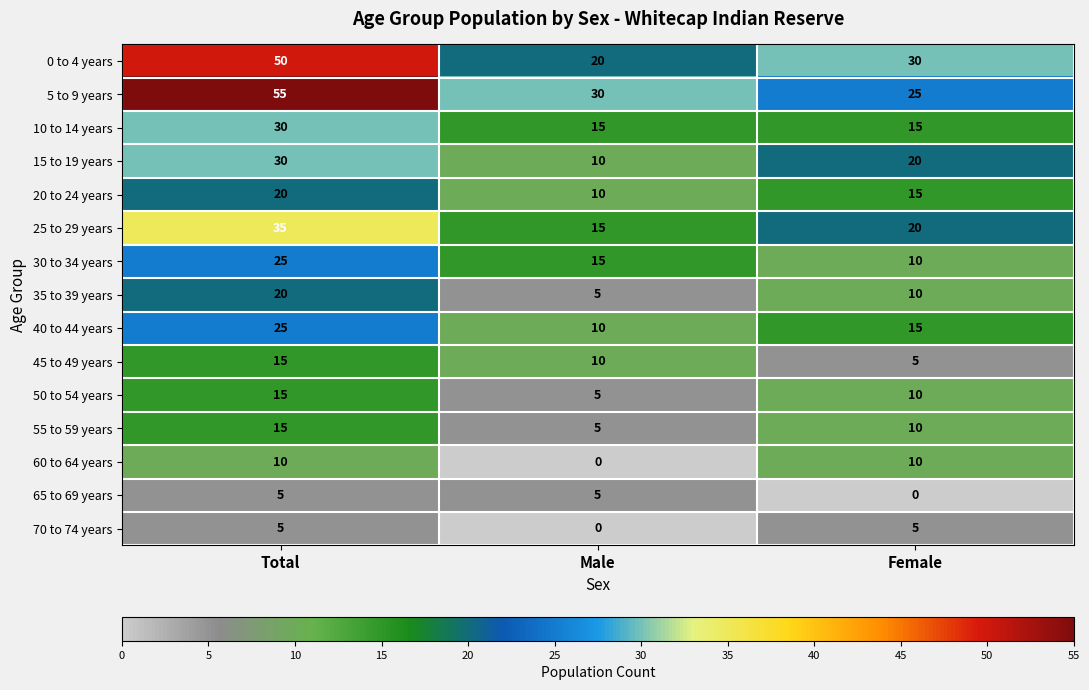

How many data points does each series have?

3